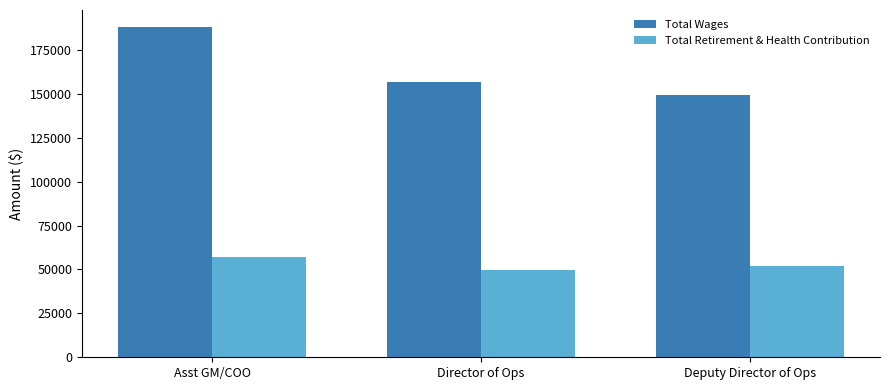

What is the difference between the highest and lowest values at Director of Ops?

107478